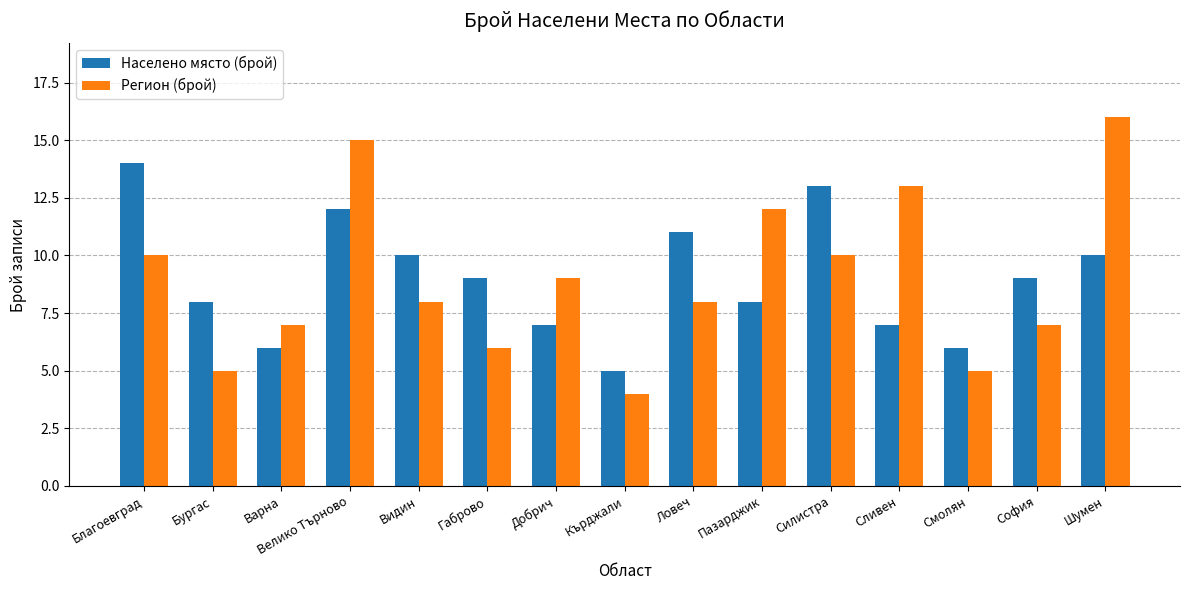

At which category is the sum across all series the highest?

Велико Търново